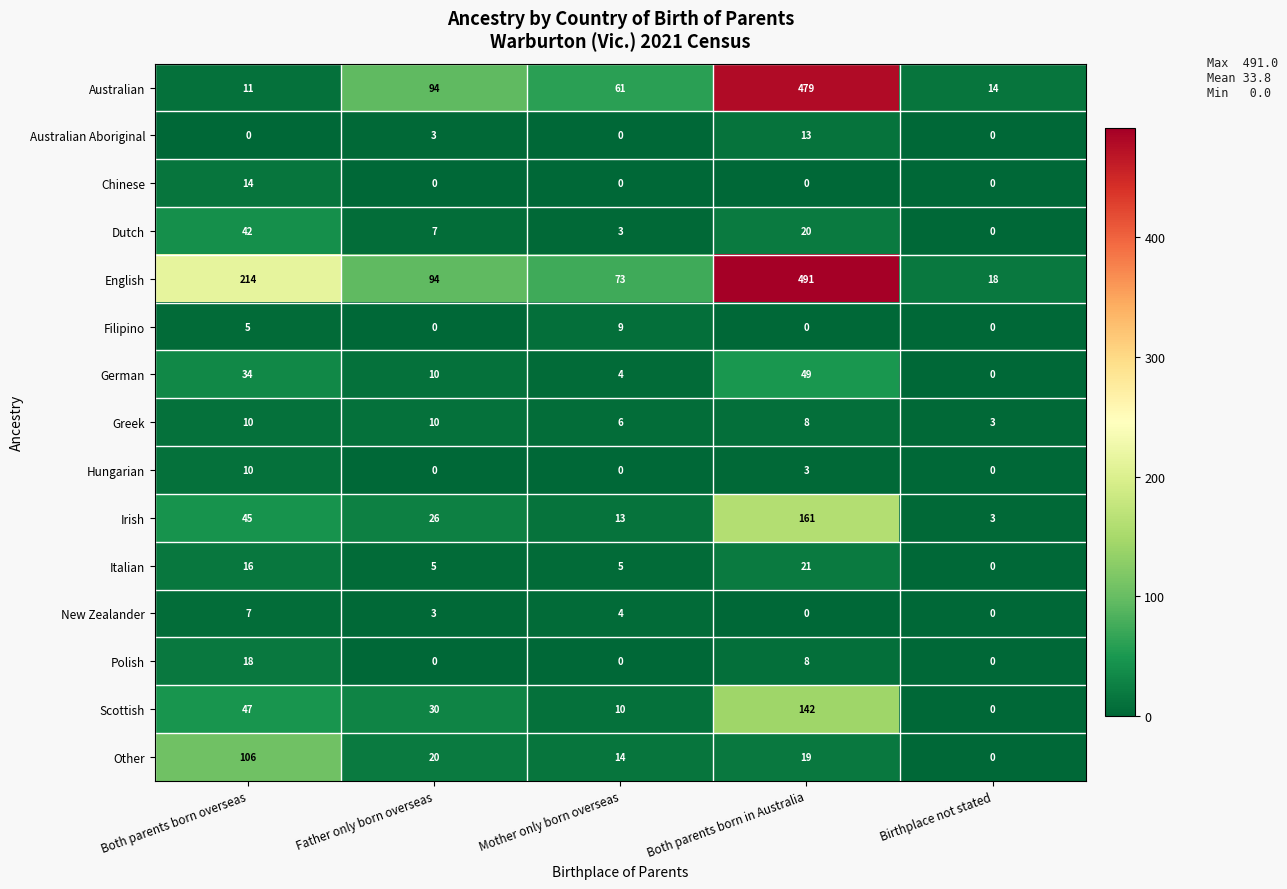

Which category has the highest value in the New Zealander series?

Both parents born overseas